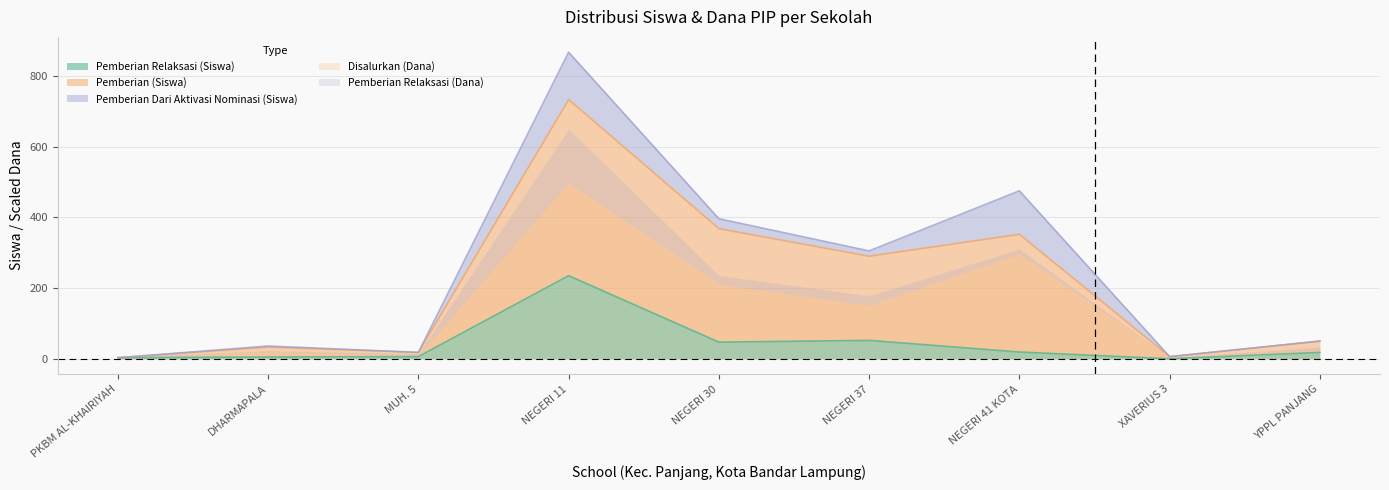

Where is Pemberian Relaksasi (Siswa) nearest to the value 117?

NEGERI 37